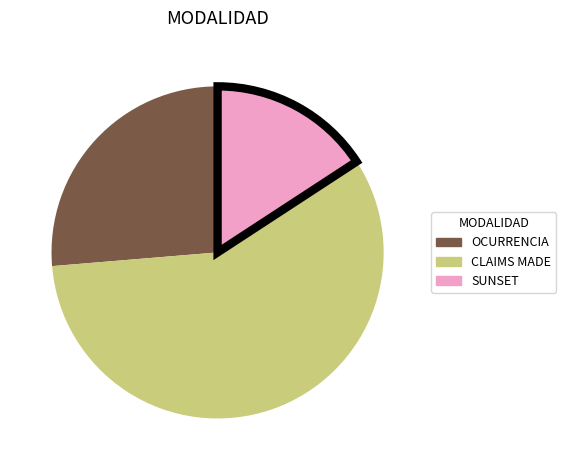

Is the sum of OCURRENCIA and SUNSET greater than half?

No